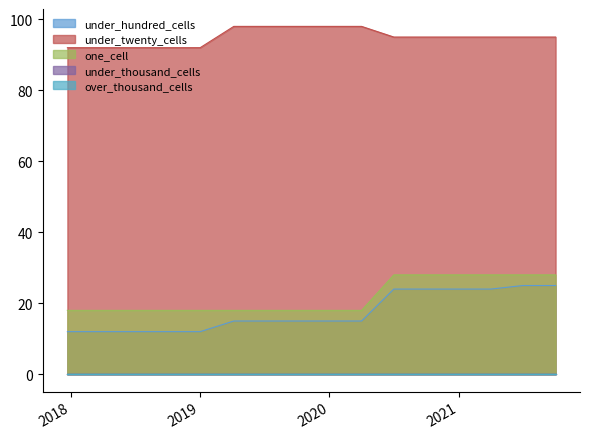

Where is under_twenty_cells nearest to the value 95?

2020-07-01